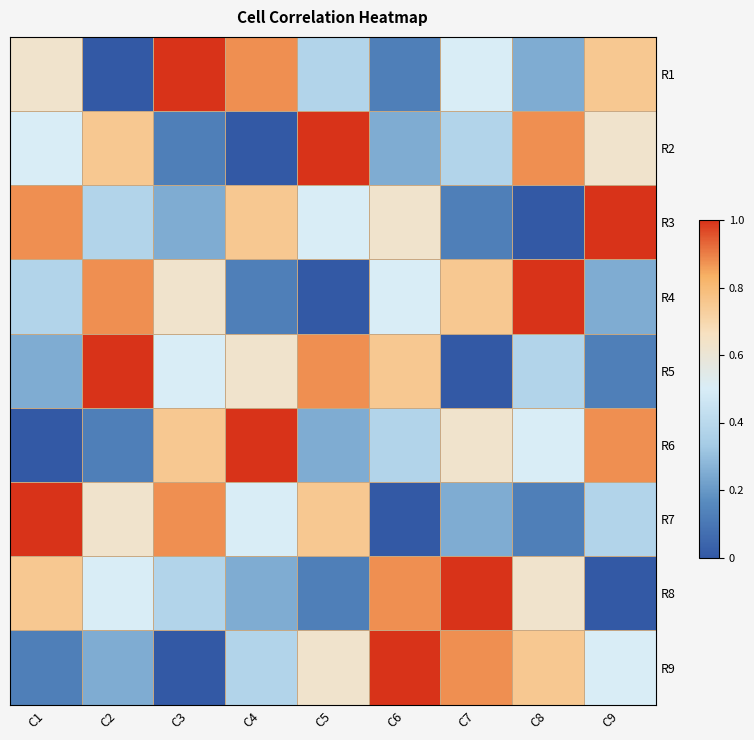

Rank the series by their maximum value, from lowest to highest.

R1, R2, R3, R4, R5, R6, R7, R8, R9